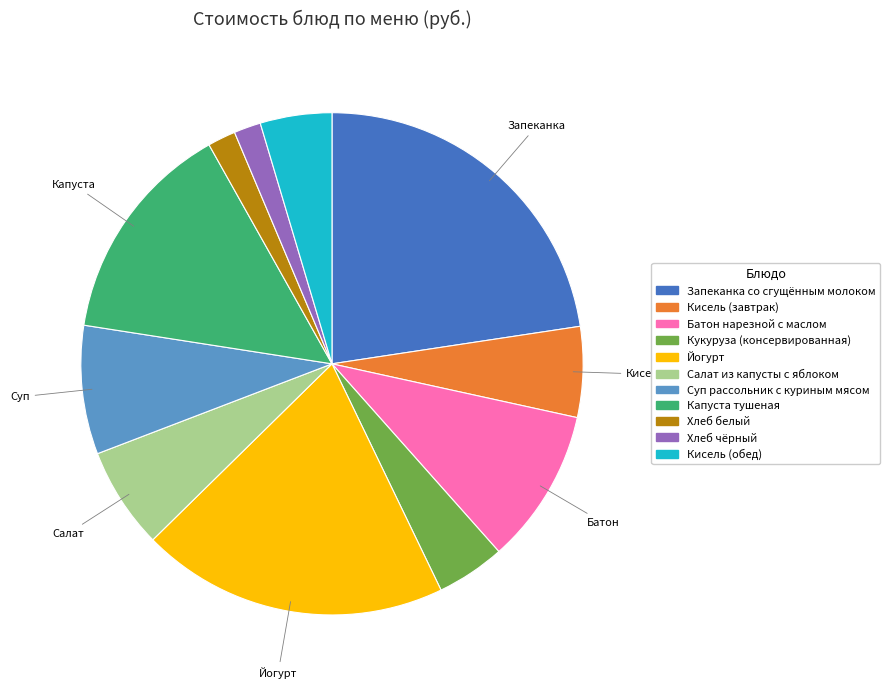

How many slices are in this pie chart?

11